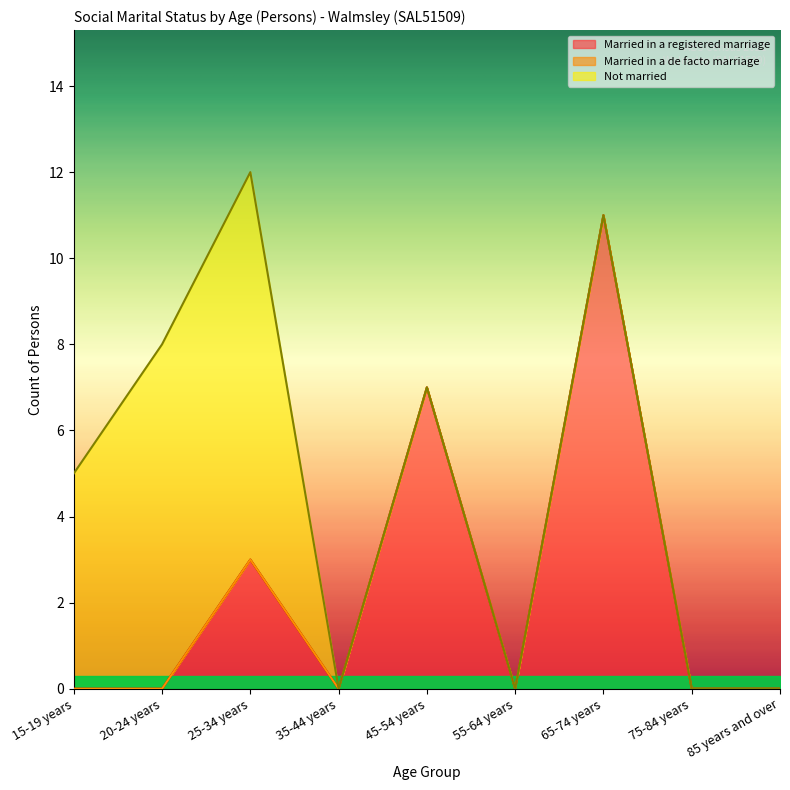

Where is the first local maximum for Married in a registered marriage?

25-34 years